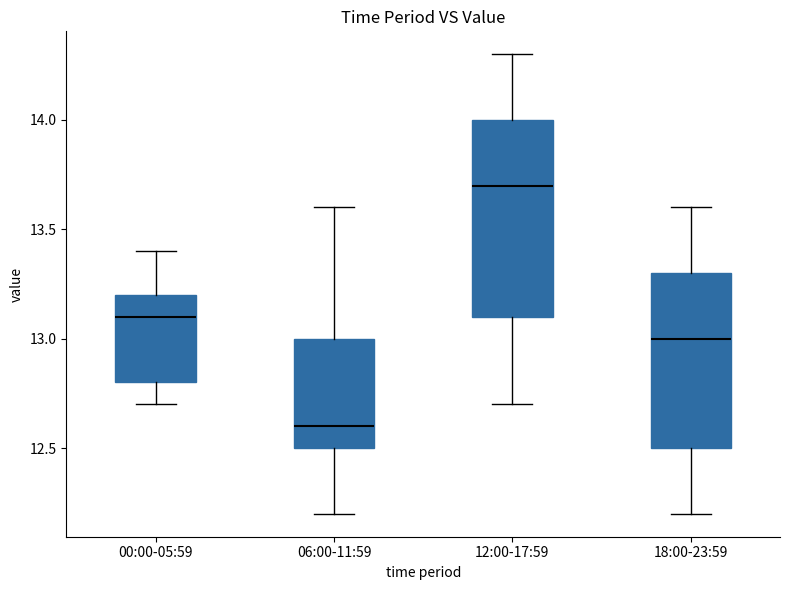

Which box is the tallest, from its lower edge to its upper edge?

12:00-17:59